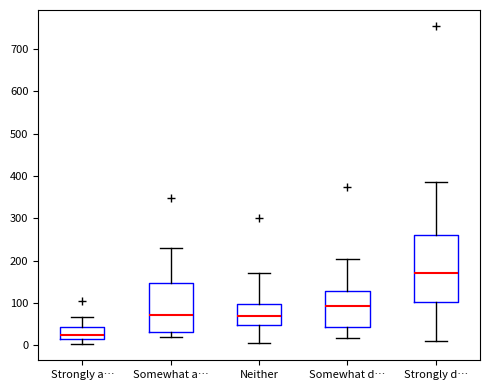

Reading left to right, transcribe this box plot: for each box, give where its median line is, the range the box spans, and where its two whiskers end, as read against the y-axis. The values are not printed on the chart, so give them approximately, as read against the axis.

Strongly a…: median 20 (just above the box's lower edge), box 20 to 40, whiskers 0 to 70
Somewhat a…: median 70, box 30 to 150, whiskers 20 to 230
Neither: median 70, box 50 to 100, whiskers 10 to 170
Somewhat d…: median 90, box 40 to 130, whiskers 20 to 200
Strongly d…: median 170, box 100 to 260, whiskers 10 to 390